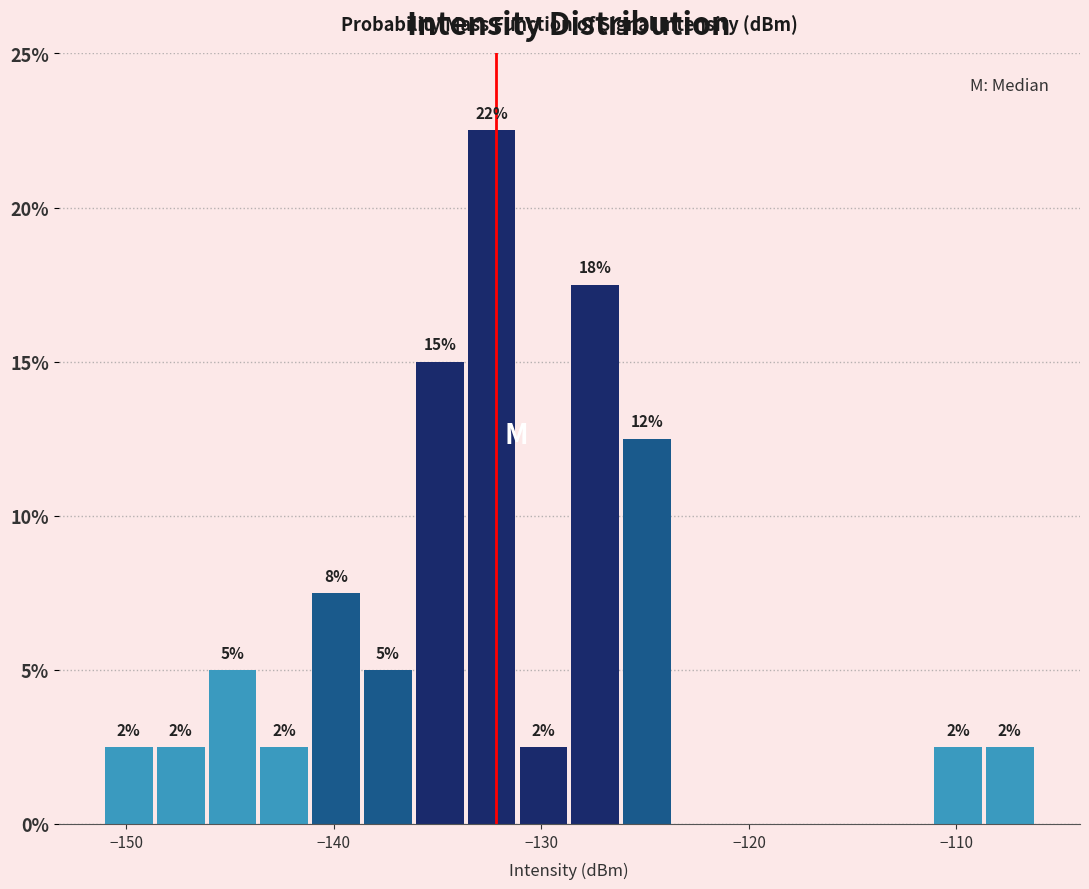

Around what value on the x-axis is the tallest bar? Give the approximate position of its centre, as read against the axis.

-132